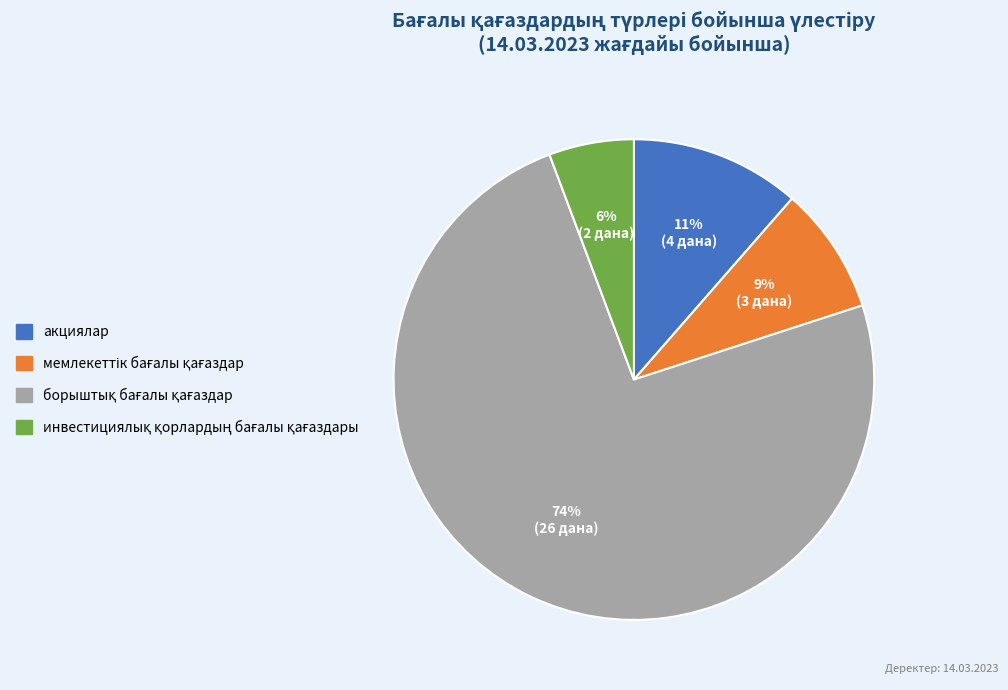

How many segments does this pie chart have?

4